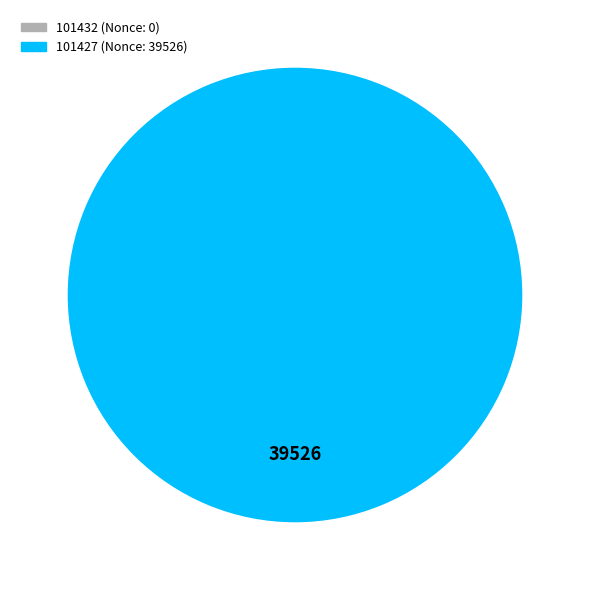

What percentage do 101427 and 101432 together represent?

100.0%